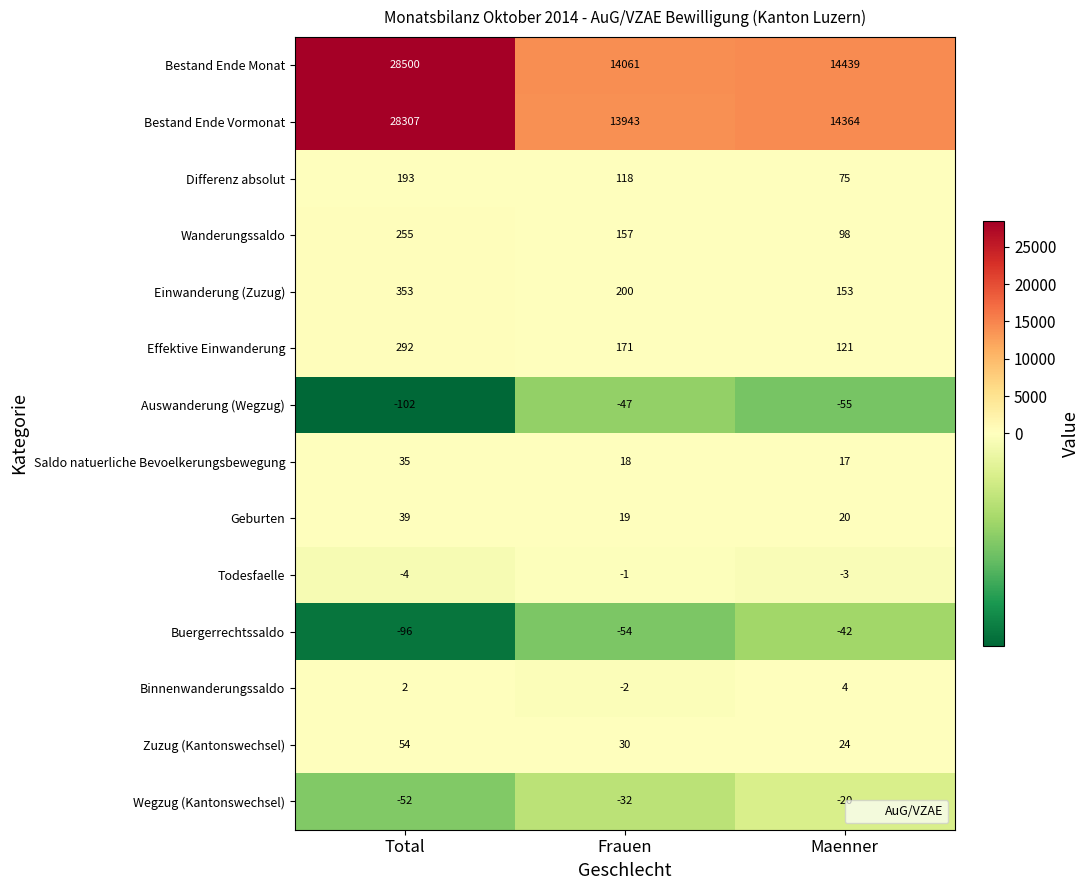

Which series has the largest total across all categories?

Bestand Ende Monat